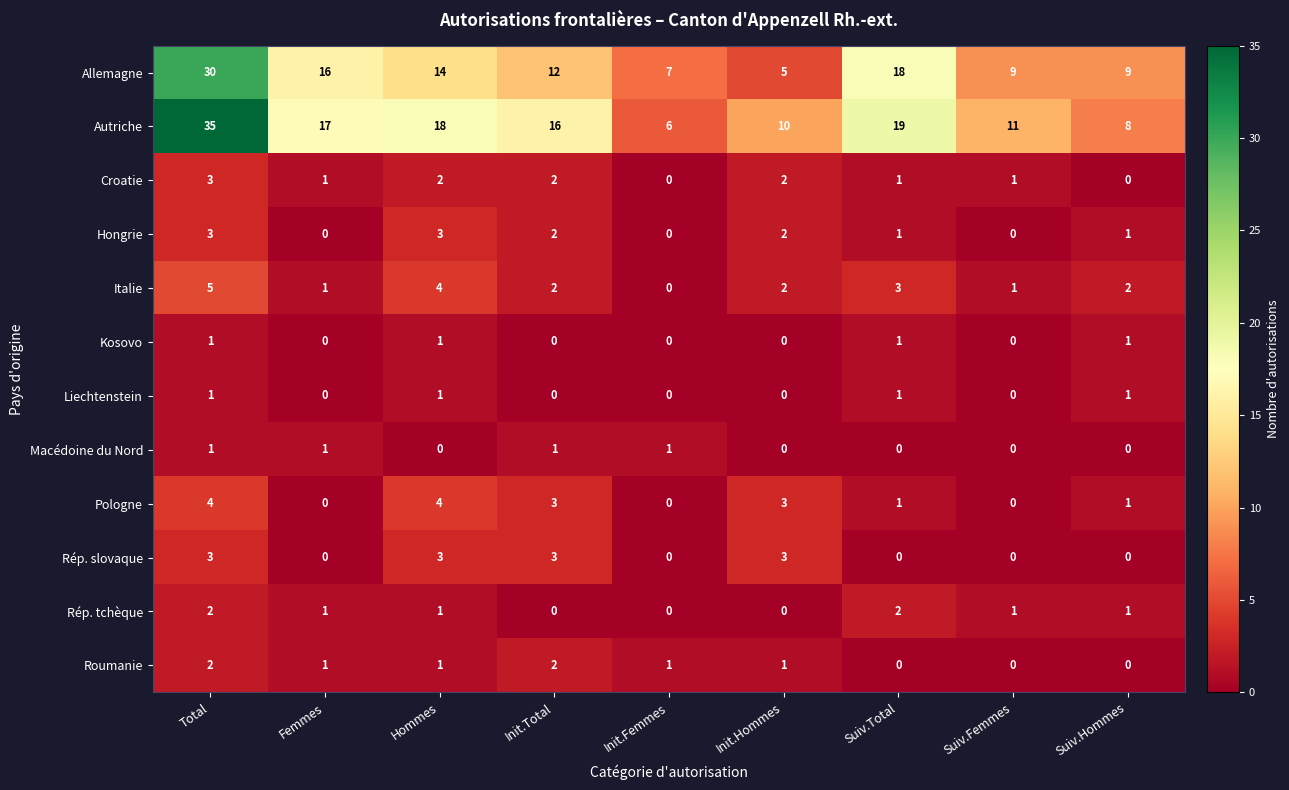

How many positive values does the Kosovo series have?

4